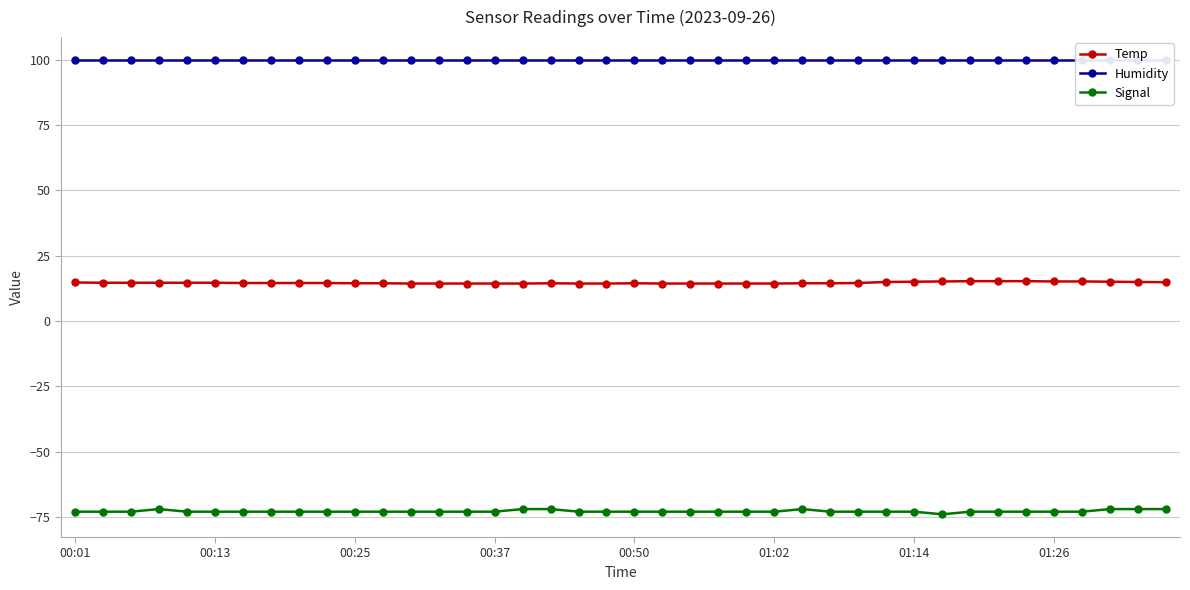

Reading left to right, extract all data points from this chart.

Temp: 14.7	14.6	14.6	14.6	14.6	14.6	14.5	14.5	14.5	14.5	14.4	14.4	14.3	14.3	14.3	14.3	14.3	14.4	14.3	14.3	14.4	14.3	14.3	14.3	14.3	14.3	14.4	14.4	14.5	14.9	15.0	15.1	15.2	15.2	15.2	15.1	15.1	15.0	14.9	14.8
Humidity: 99.9	99.9	99.9	99.9	99.9	99.9	99.9	99.9	99.9	99.9	99.9	99.9	99.9	99.9	99.9	99.9	99.9	99.9	99.9	99.9	99.9	99.9	99.9	99.9	99.9	99.9	99.9	99.9	99.9	99.9	99.9	99.9	99.9	99.9	99.9	99.9	99.9	99.9	99.9	99.9
Signal: -73.0	-73.0	-73.0	-72.0	-73.0	-73.0	-73.0	-73.0	-73.0	-73.0	-73.0	-73.0	-73.0	-73.0	-73.0	-73.0	-72.0	-72.0	-73.0	-73.0	-73.0	-73.0	-73.0	-73.0	-73.0	-73.0	-72.0	-73.0	-73.0	-73.0	-73.0	-74.0	-73.0	-73.0	-73.0	-73.0	-73.0	-72.0	-72.0	-72.0